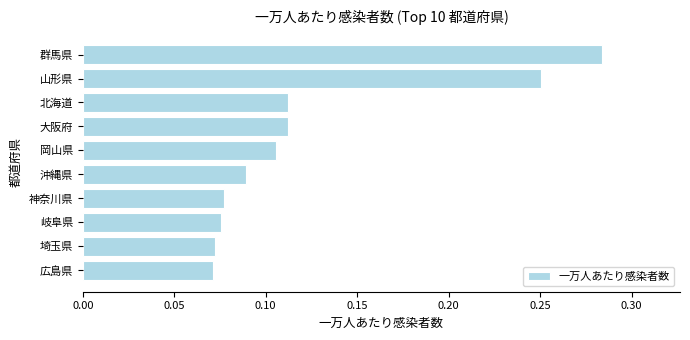

What is the label of the 4th bar from the top?

大阪府